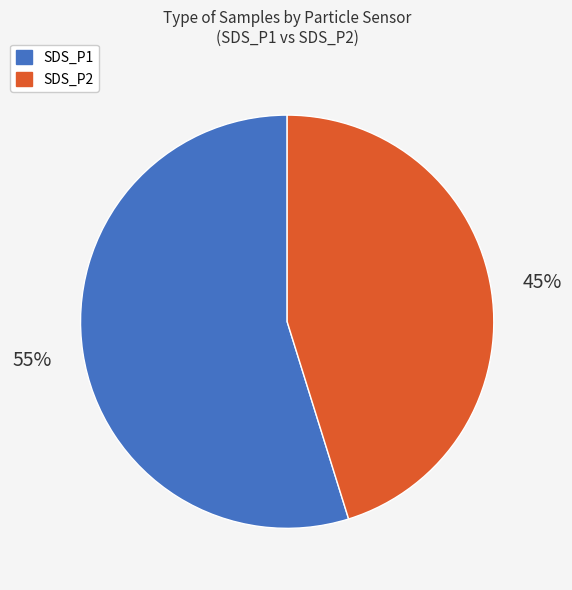

To the nearest percent, what is the difference between the largest and smallest slice percentages?

10%